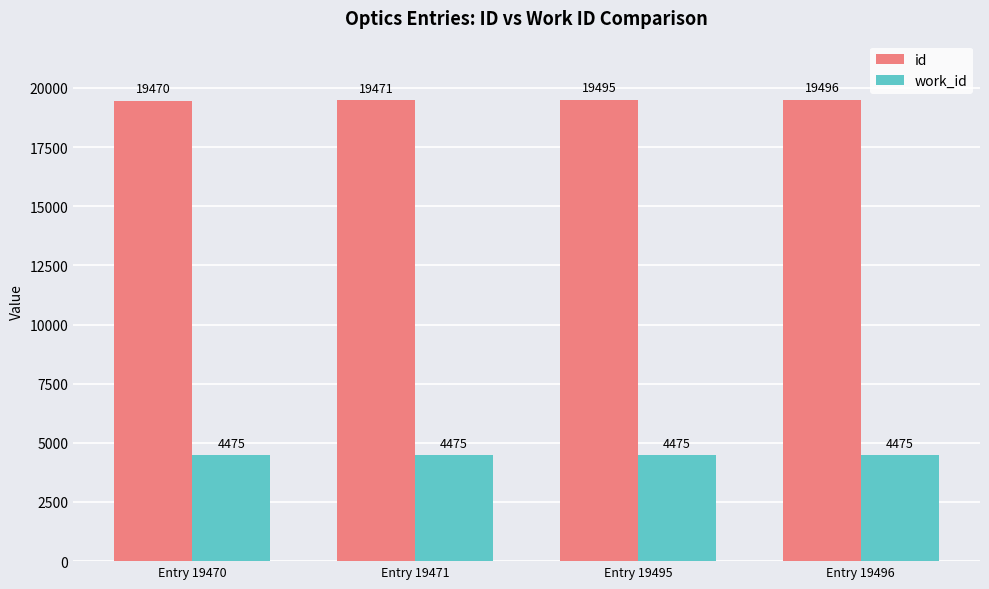

What value does the id series have at Entry 19496?

19496